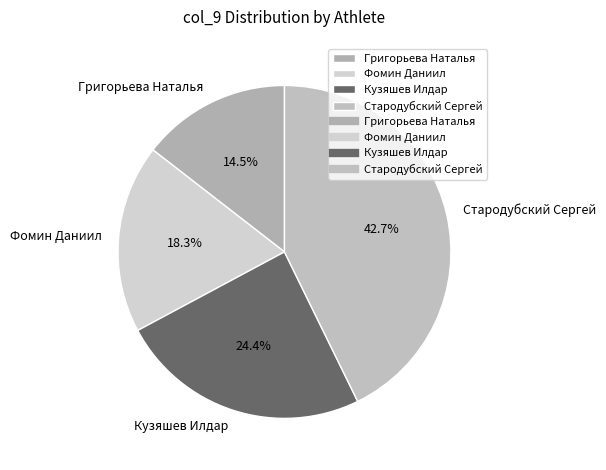

How many slices are in this pie chart?

4